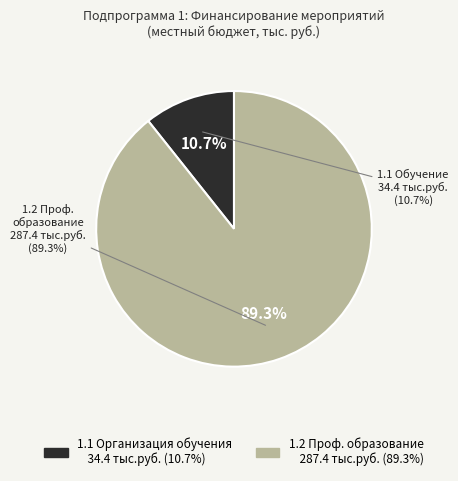

How many segments does this pie chart have?

2